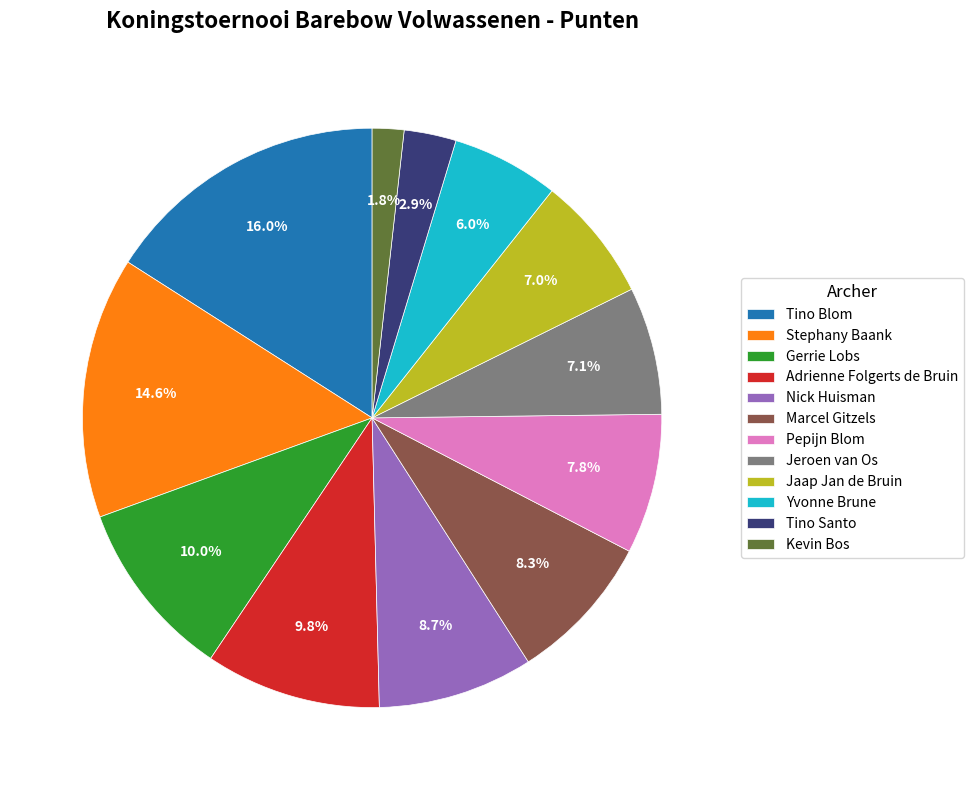

Which slice is the smallest?

Kevin Bos